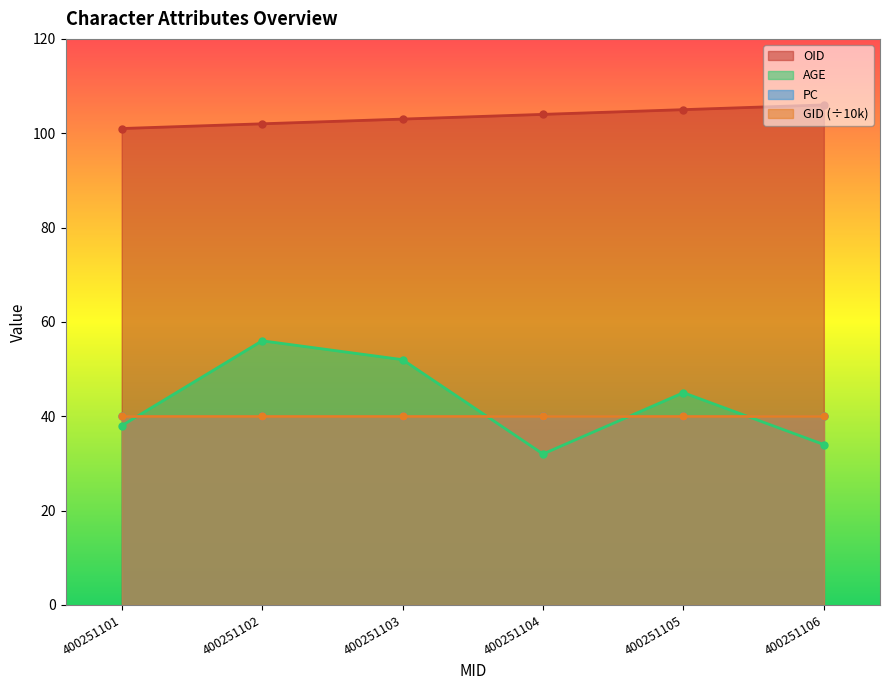

Where is the first local minimum for AGE?

400251104